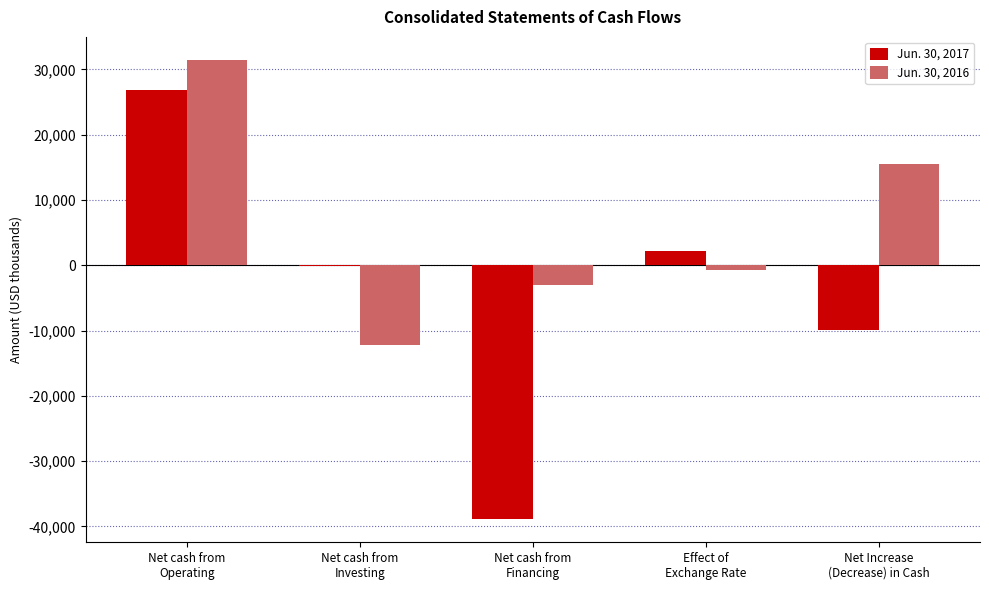

At which category is the sum across all series the highest?

Net cash from
Operating